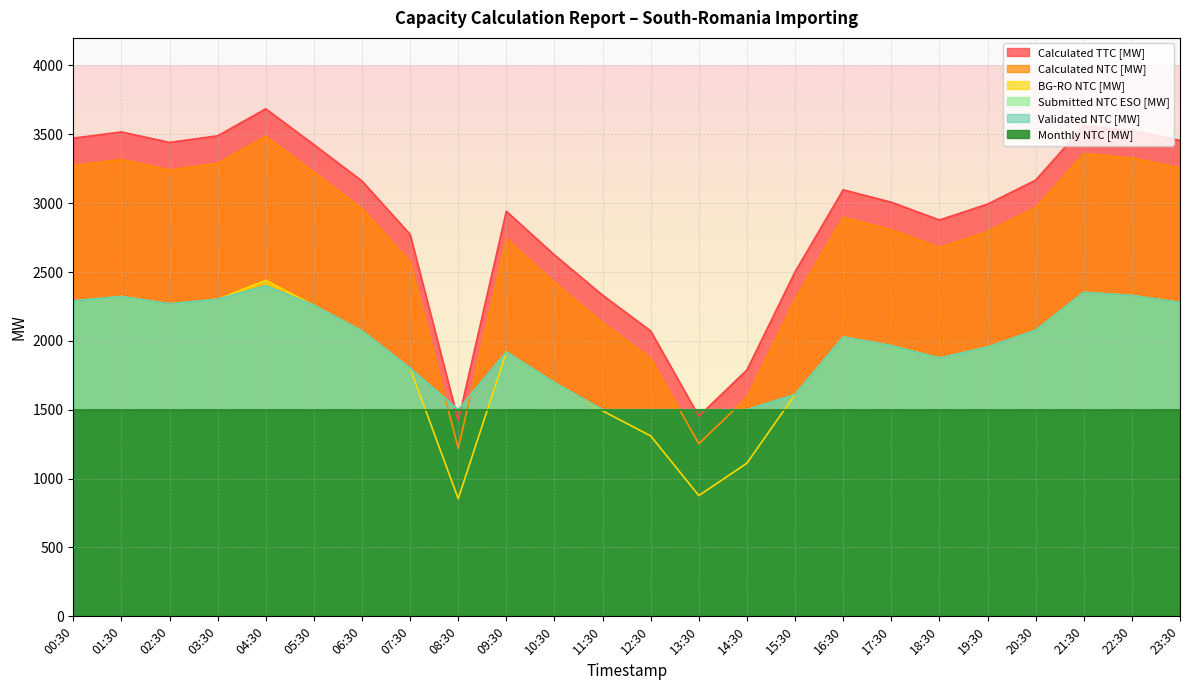

How many values in the Submitted NTC ESO [MW] series are below 2028?

12